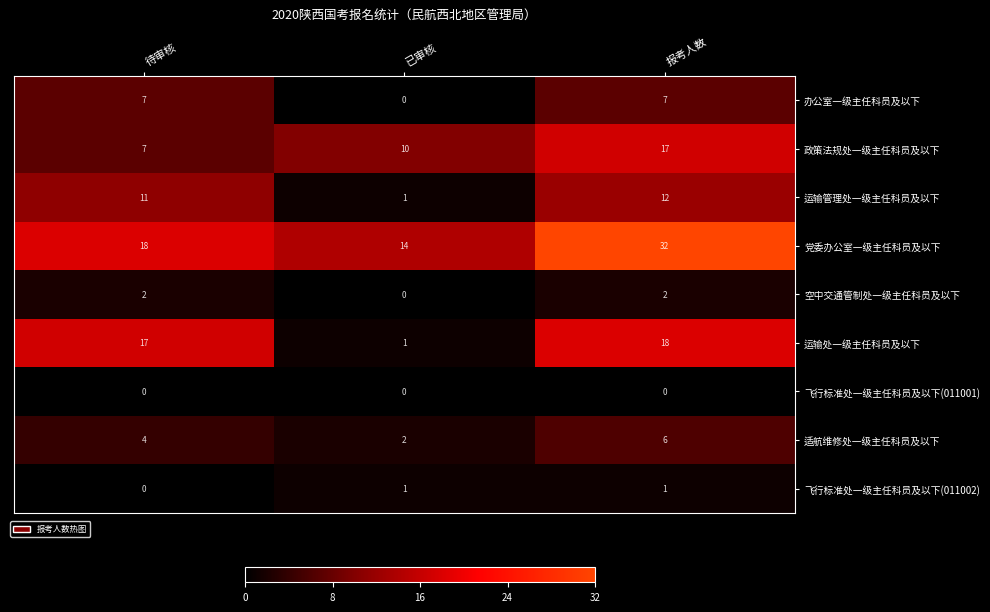

Which category has the lowest value in the 办公室一级主任科员及以下 series?

已审核